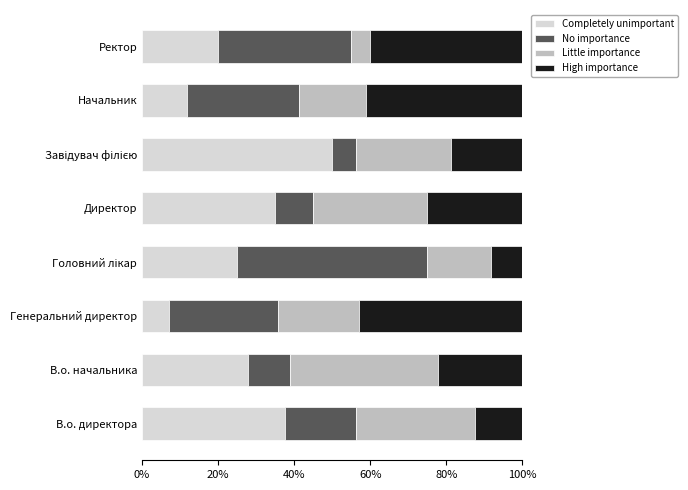

What is the approximate value of Completely unimportant at Директор?

35.0